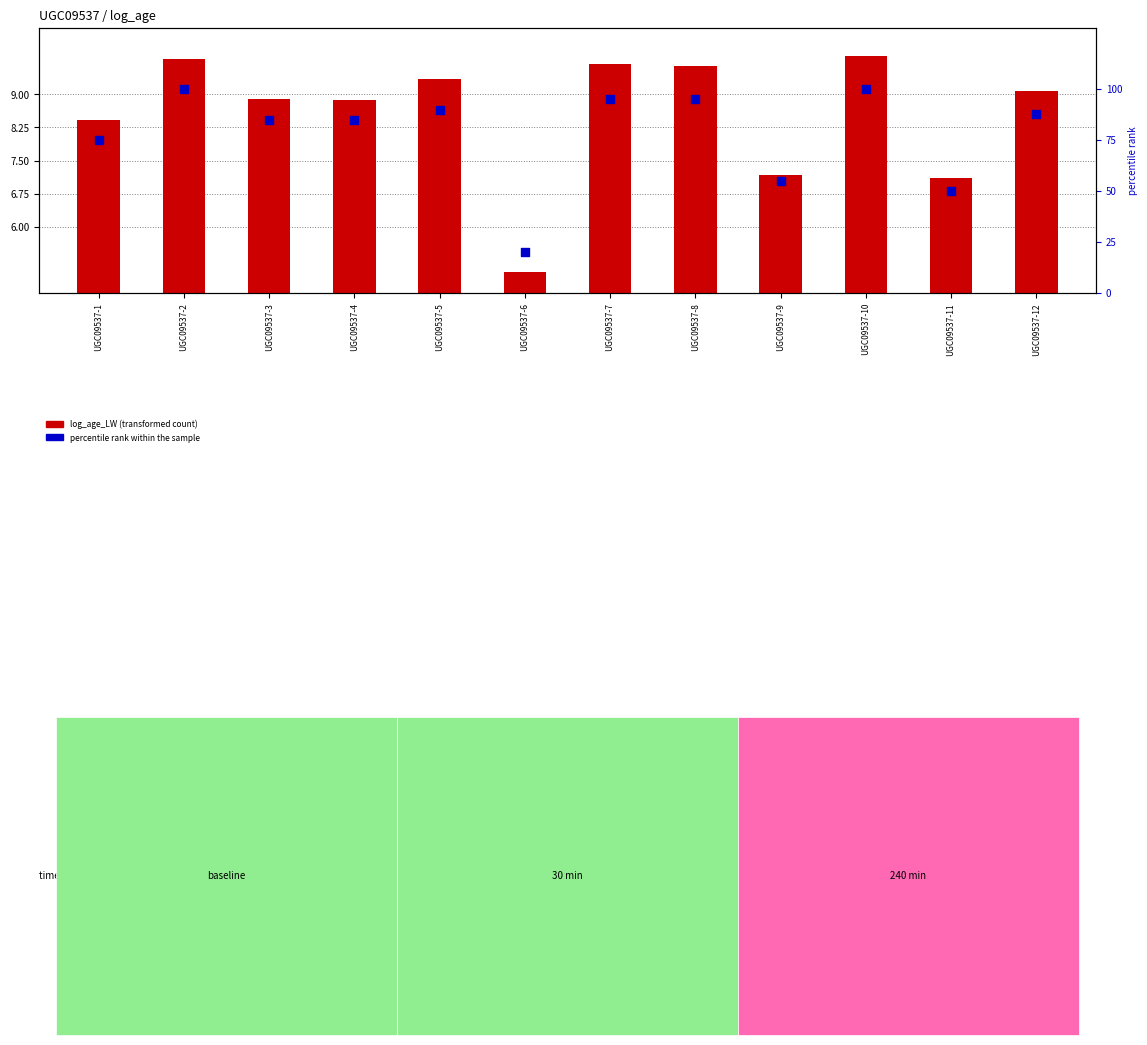

Is the value of percentile rank within the sample at UGC09537-3 greater than the value of log_age_LW at UGC09537-12?

Yes